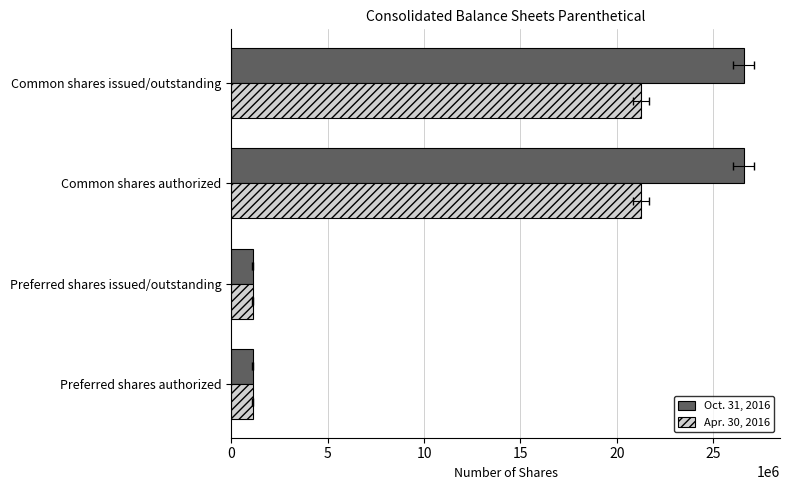

Which series changed the most between Preferred shares authorized and Preferred shares issued/outstanding?

Oct. 31, 2016